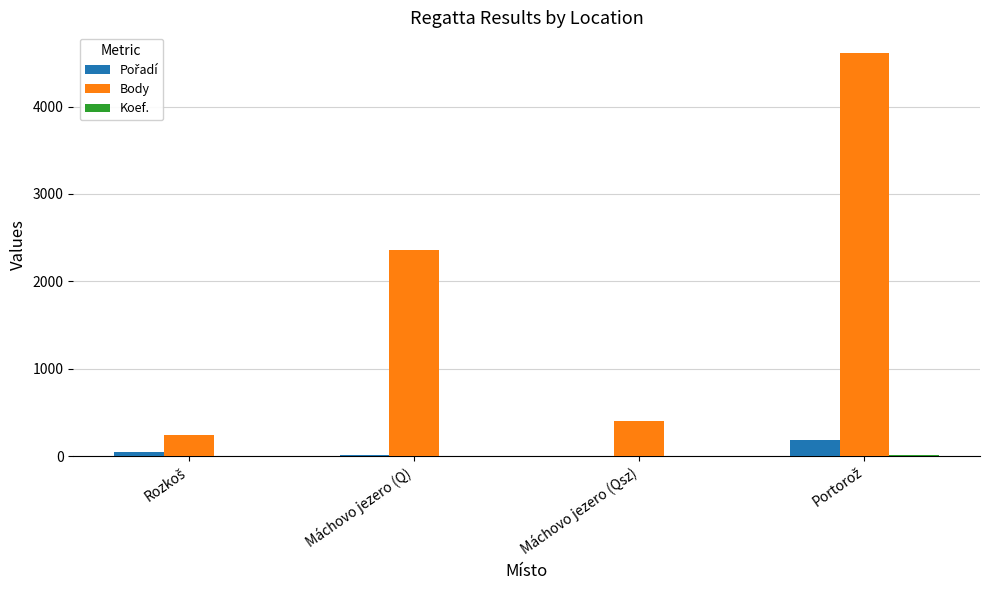

What is the maximum value shown in the chart?

4619